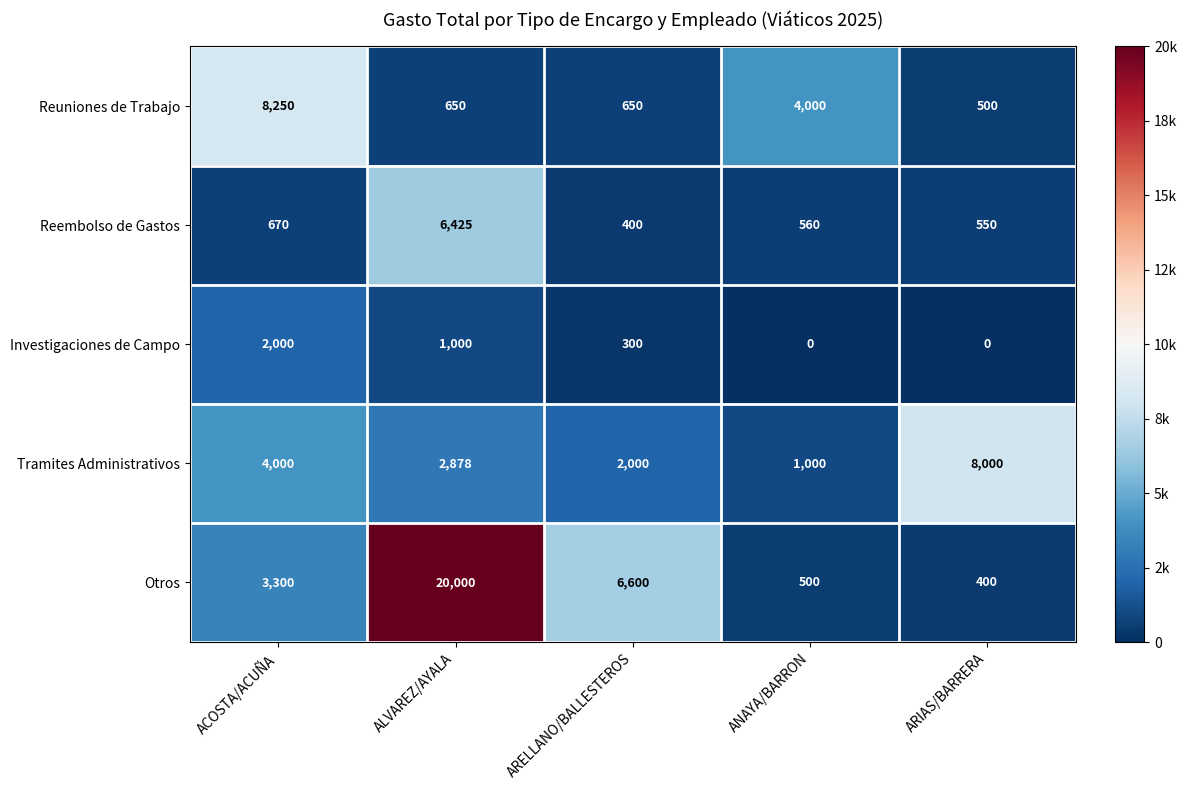

Reading left to right, list all the values displayed in this chart.

Reuniones de Trabajo: ACOSTA/ACUÑA=8250	ALVAREZ/AYALA=650	ARELLANO/BALLESTEROS=650	ANAYA/BARRON=4000	ARIAS/BARRERA=500
Reembolso de Gastos: ACOSTA/ACUÑA=670	ALVAREZ/AYALA=6425	ARELLANO/BALLESTEROS=400	ANAYA/BARRON=560	ARIAS/BARRERA=550
Investigaciones de Campo: ACOSTA/ACUÑA=2000	ALVAREZ/AYALA=1000	ARELLANO/BALLESTEROS=300	ANAYA/BARRON=0	ARIAS/BARRERA=0
Tramites Administrativos: ACOSTA/ACUÑA=4000	ALVAREZ/AYALA=2878	ARELLANO/BALLESTEROS=2000	ANAYA/BARRON=1000	ARIAS/BARRERA=8000
Otros: ACOSTA/ACUÑA=3300	ALVAREZ/AYALA=20000	ARELLANO/BALLESTEROS=6600	ANAYA/BARRON=500	ARIAS/BARRERA=400